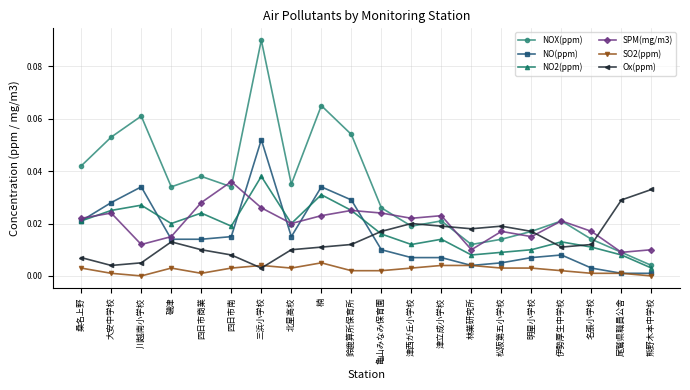

Is it true that NO2(ppm) equals 0.0 at 津立成小学校?

True